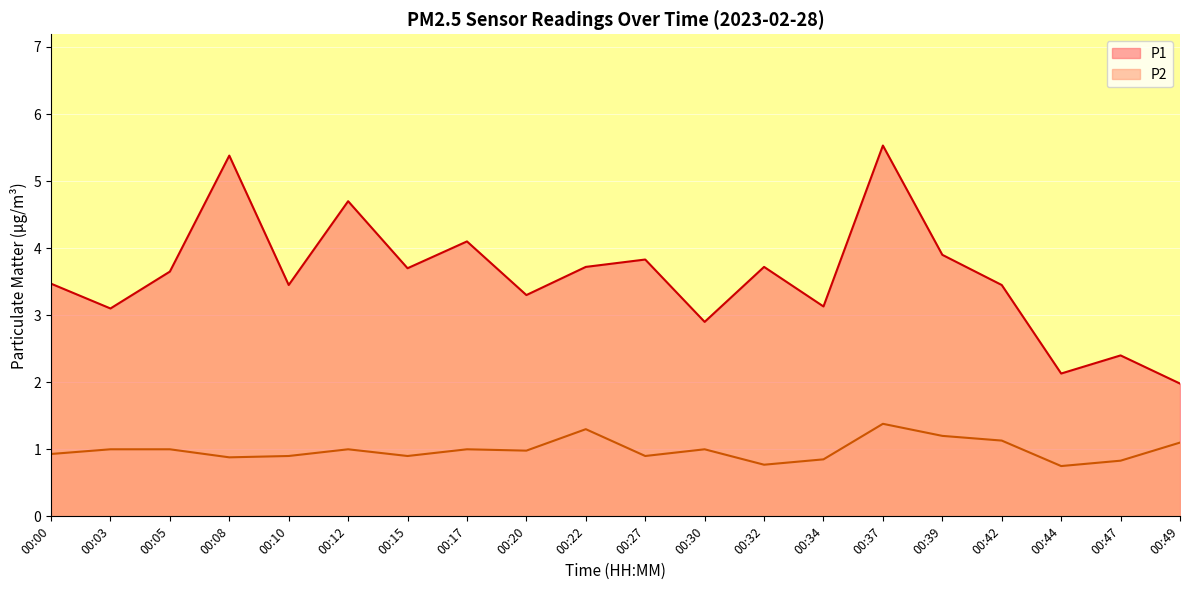

At which label does P1 first exceed 3?

00:00